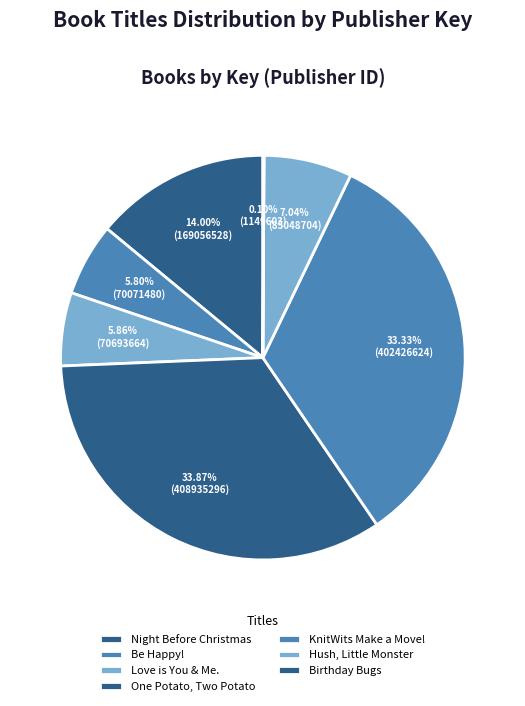

Which has a higher value, Night Before Christmas or Love is You & Me.?

Night Before Christmas